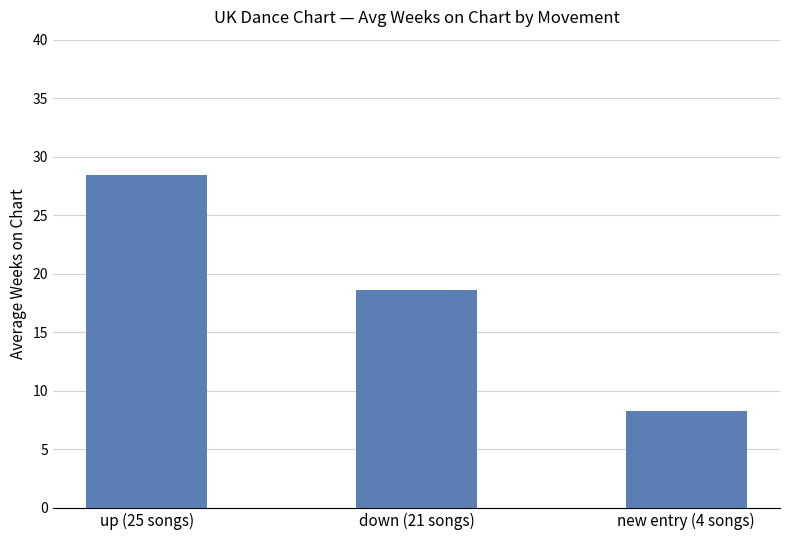

What is the sum of all values?

55.3